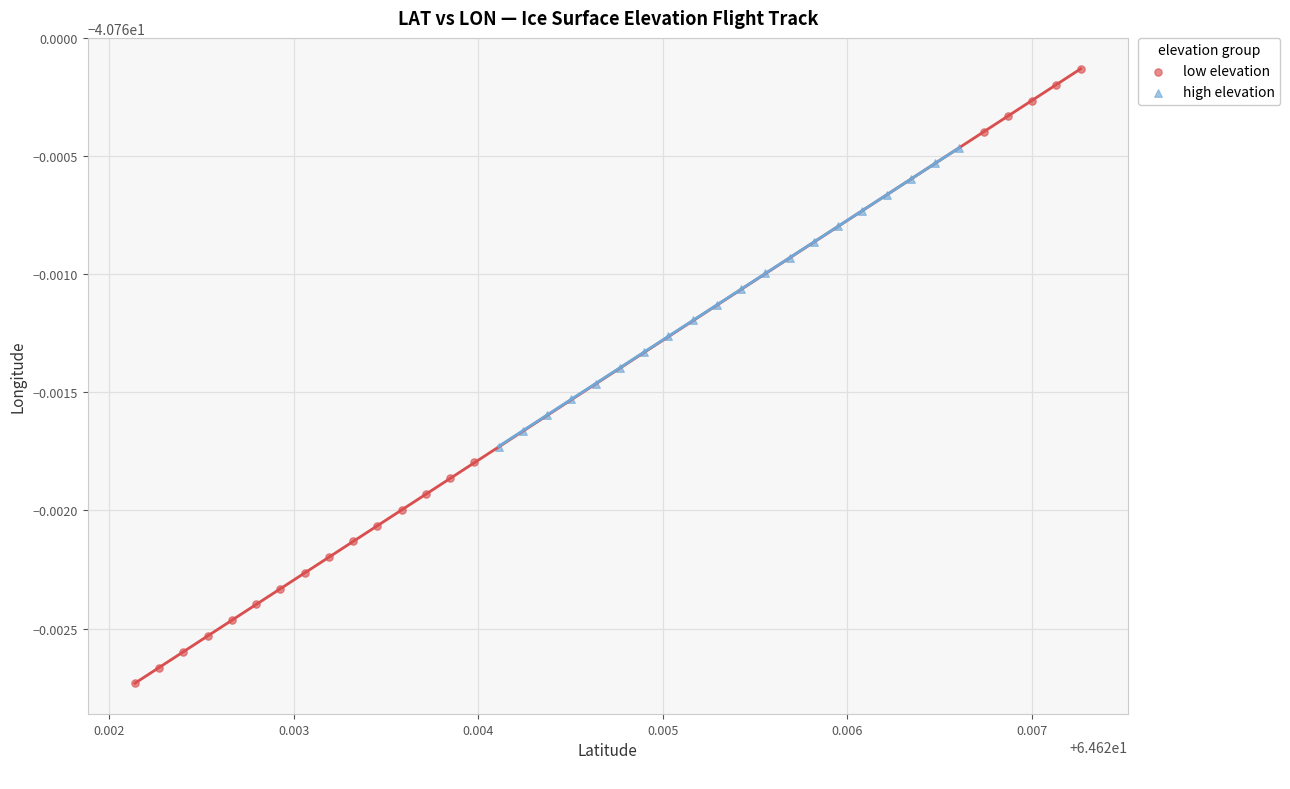

Which series has the largest Y range (max minus min)?

low elevation